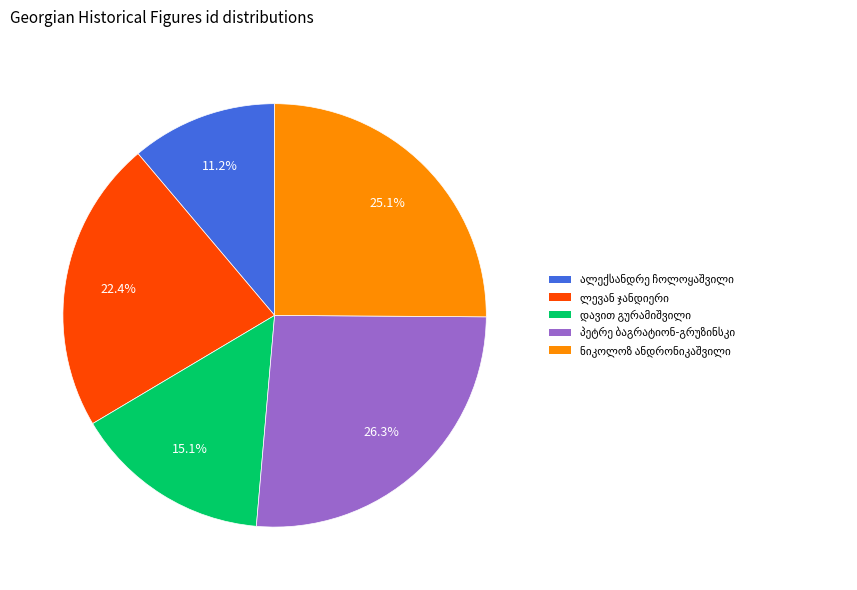

Does any single category account for the majority?

No